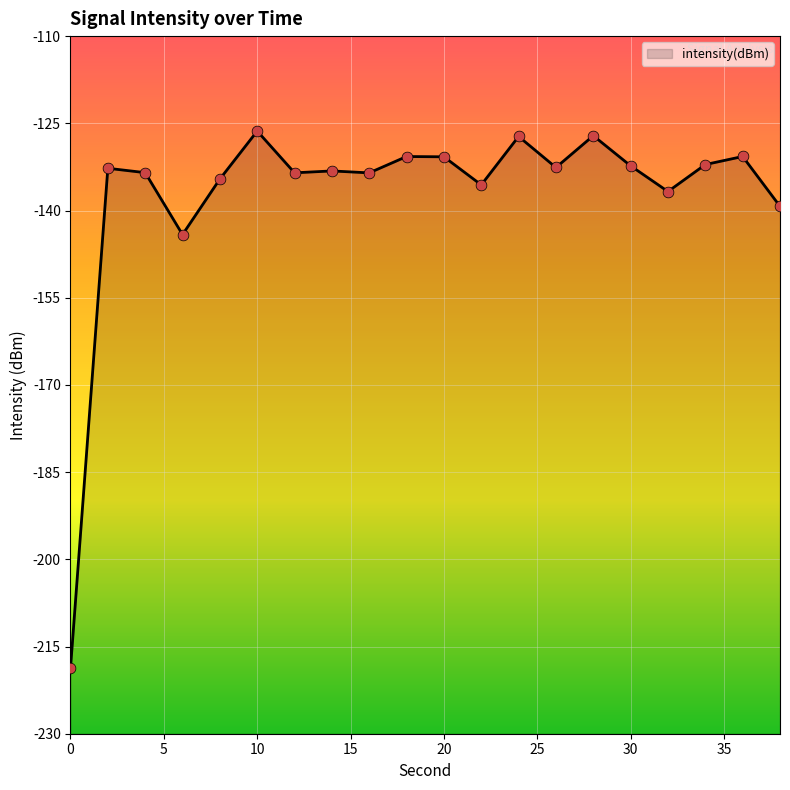

Between 24 and 36, which is larger?

24